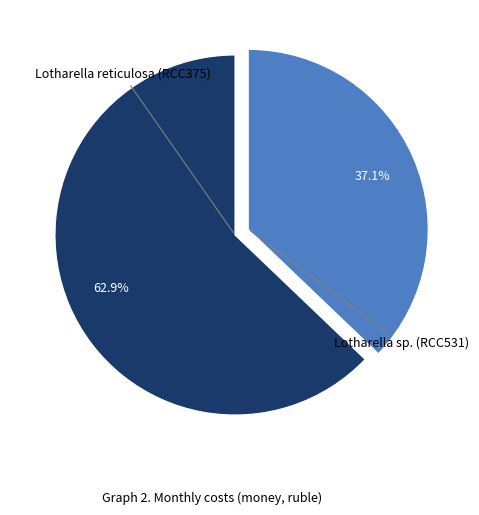

Does any single category account for the majority?

Yes